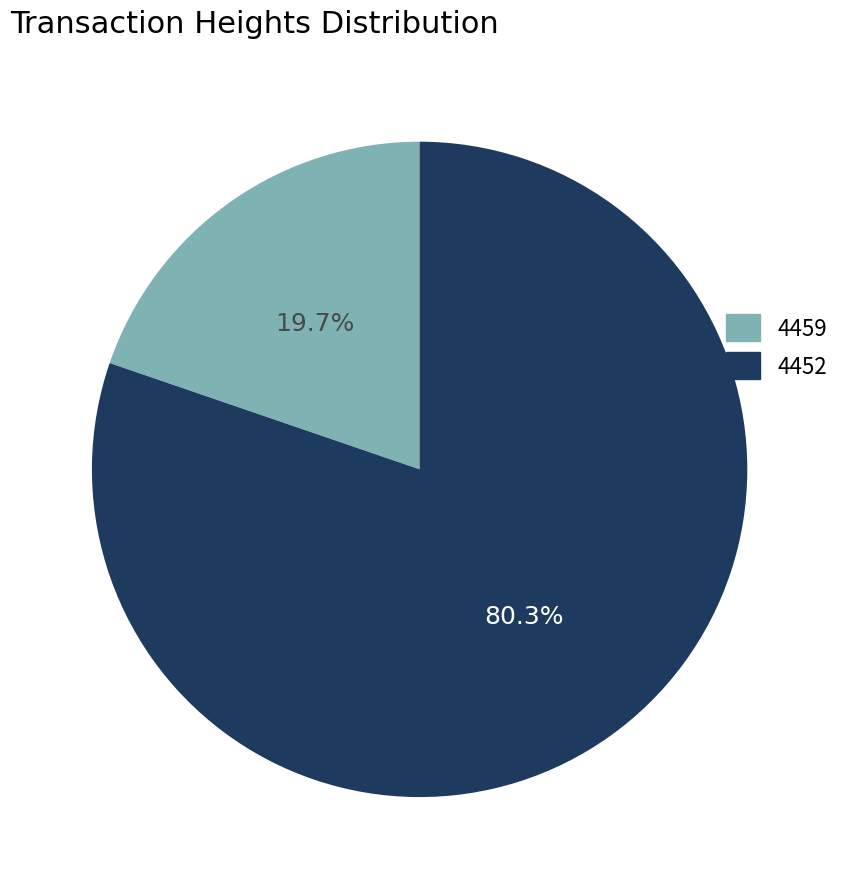

How many segments does this pie chart have?

2